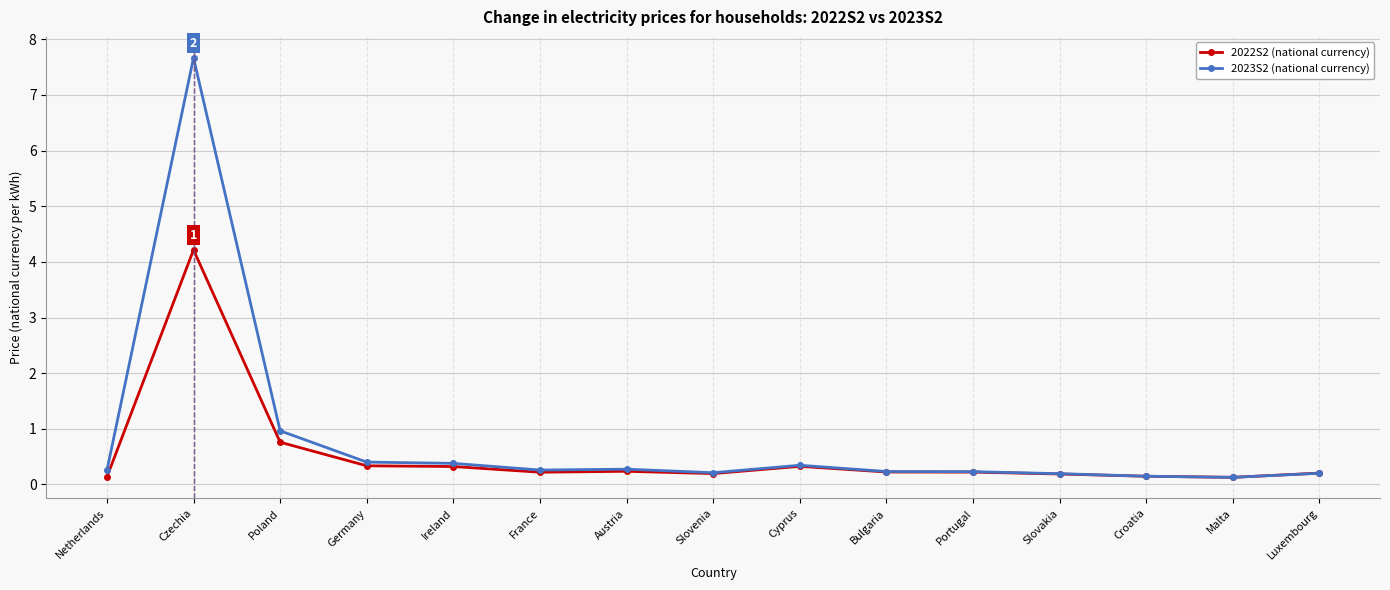

Which category has the highest value in the 2023S2 (national currency) series?

Czechia